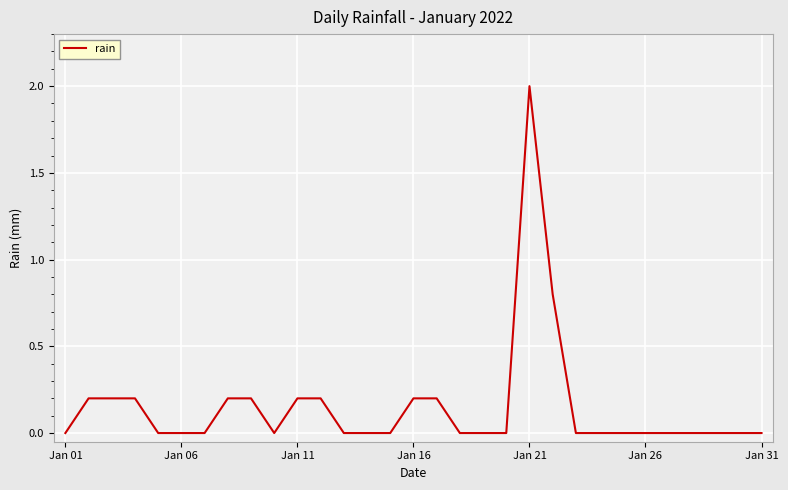

What is the difference between the maximum and minimum values?

2.0